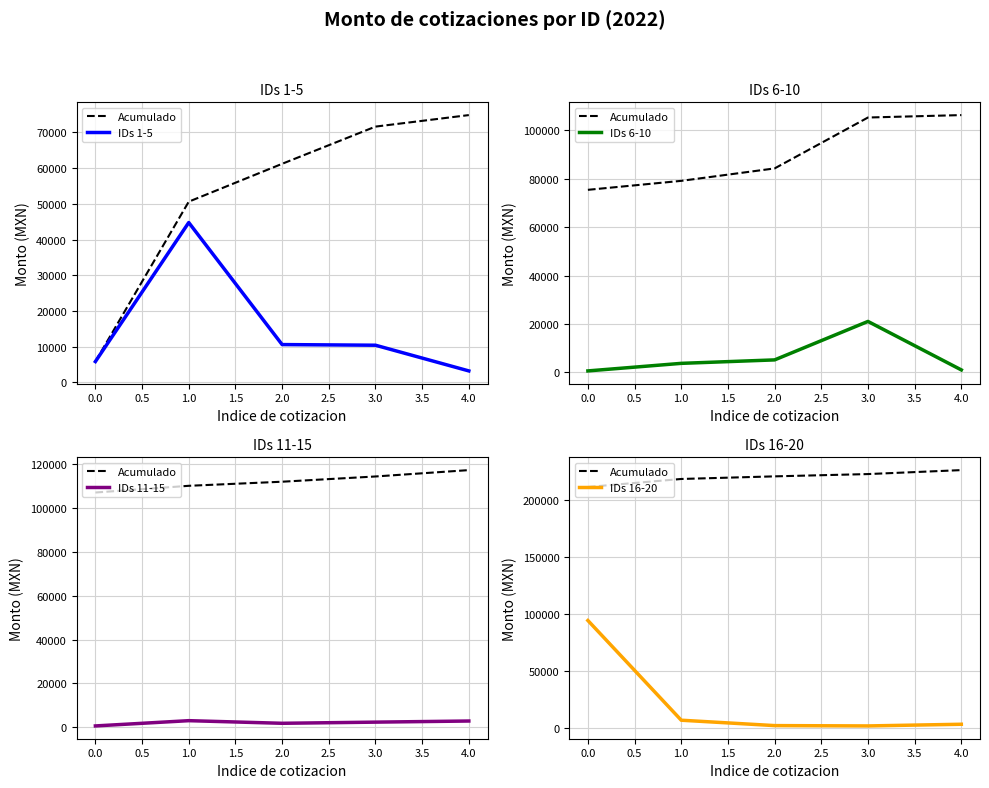

True or false: IDs 11-15 and IDs 1-5 intersect in this chart.

False